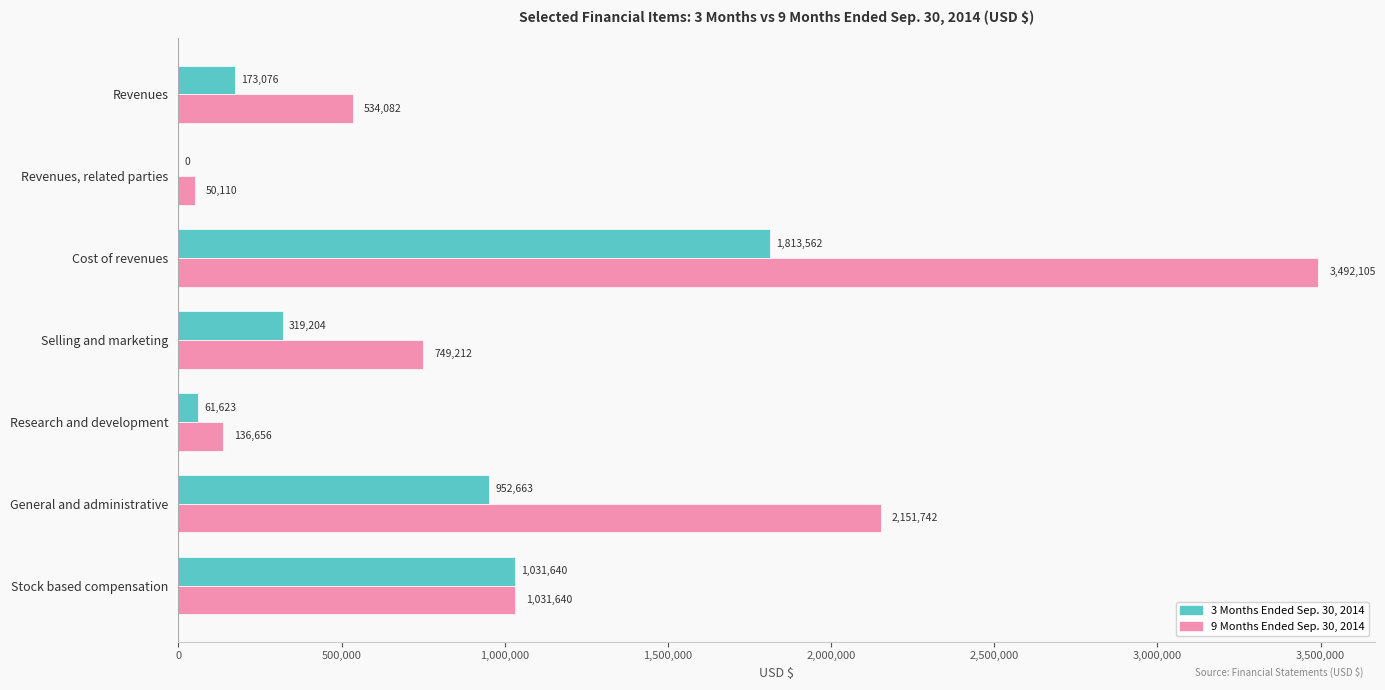

Which series has the largest total across all categories?

9 Months Ended Sep. 30, 2014